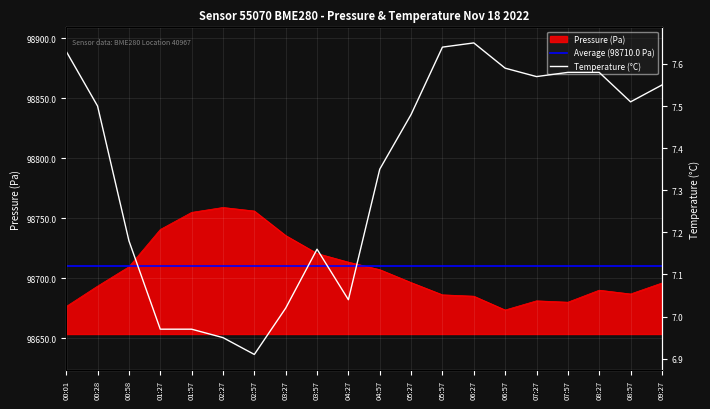

True or false: pressure has more than 2 points higher than both neighbors.

True